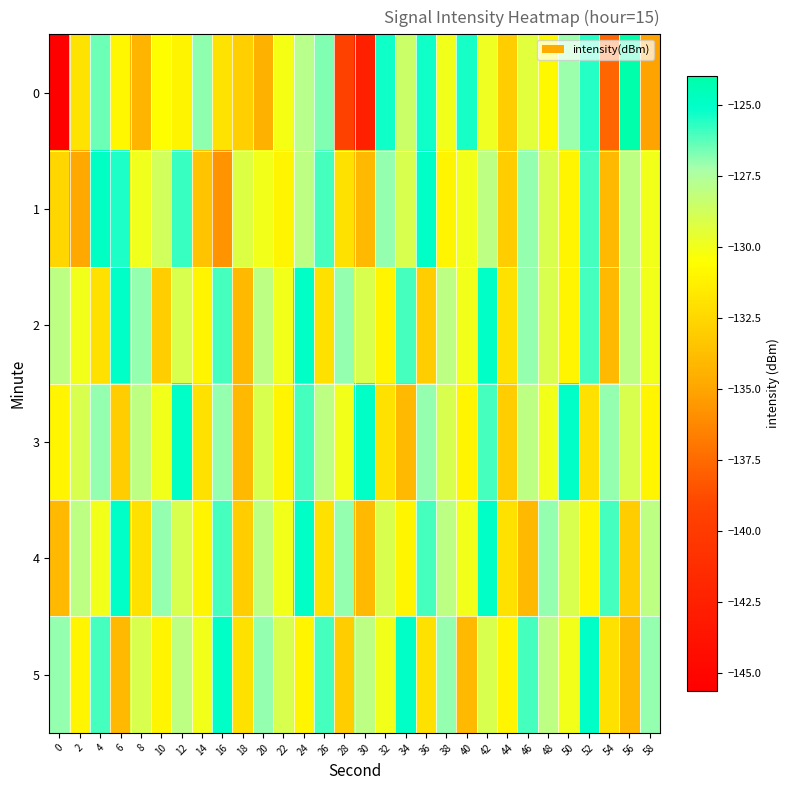

Which series has the largest total across all categories?

2